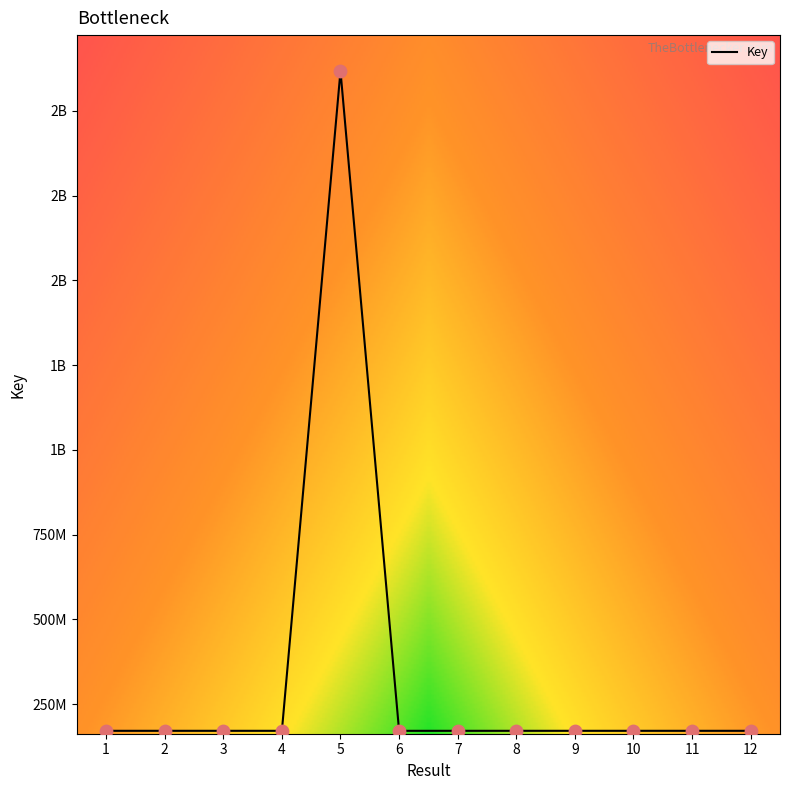

Is this an area chart (filled region under the line)?

No